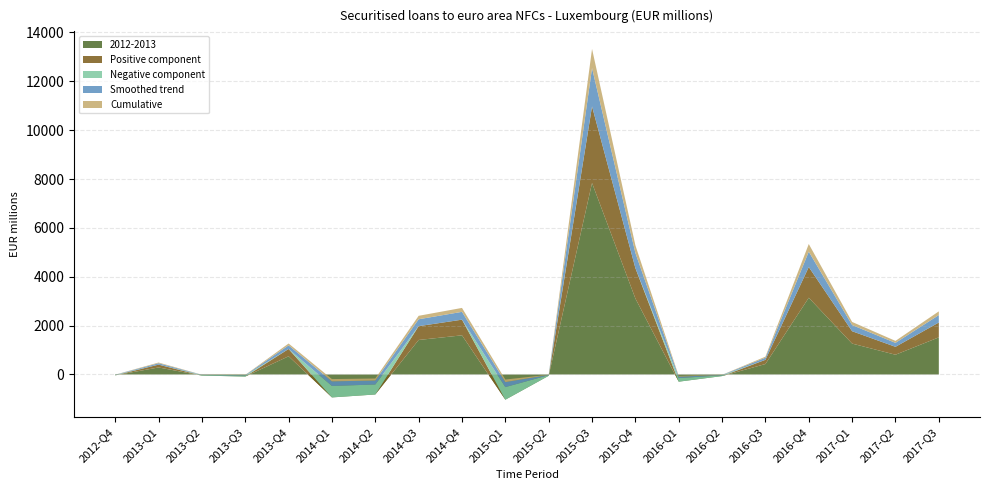

Reading left to right, extract all data points from this chart.

-34	288	-44	-84	746	-938	-818	1413	1603	-1032	-53	7839	3111	-294	-65	429	3142	1265	809	1520